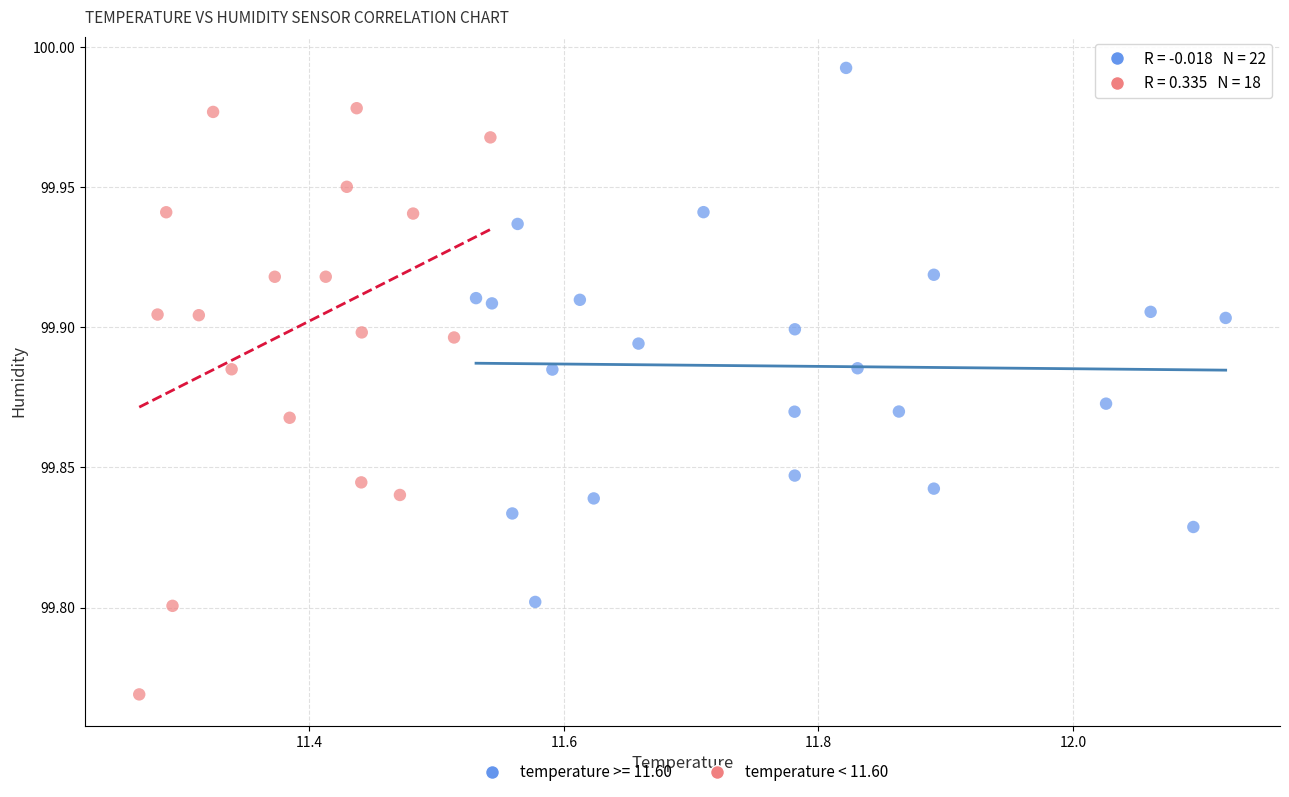

Which series contains the lowest Y value?

temperature < 11.60